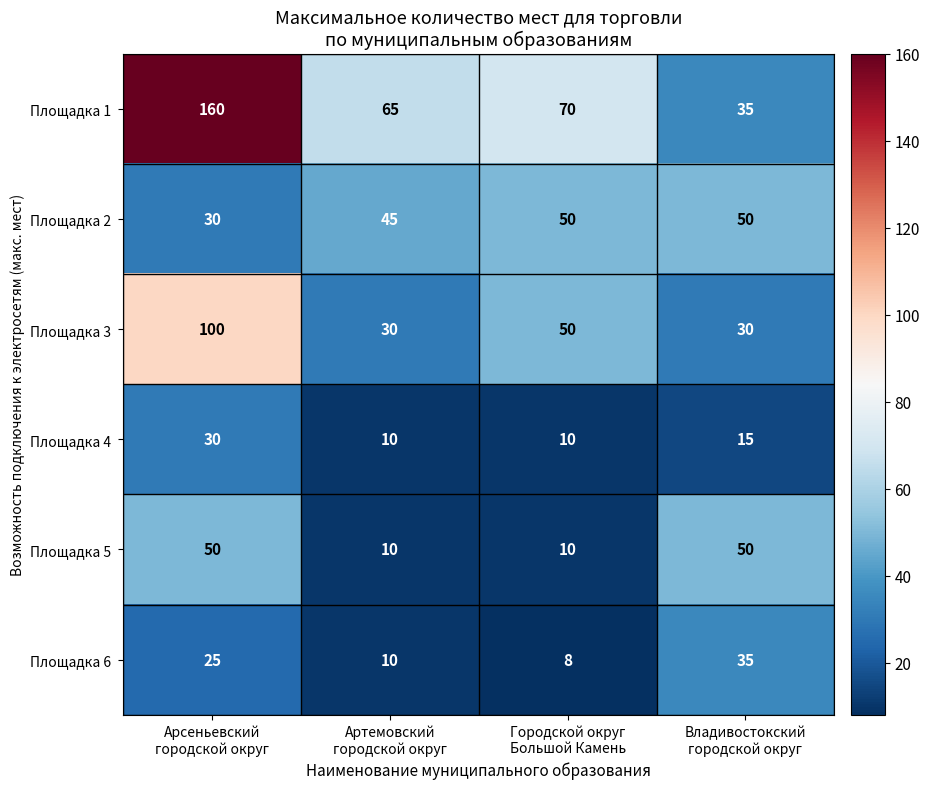

What is the minimum value for Площадка 4?

10